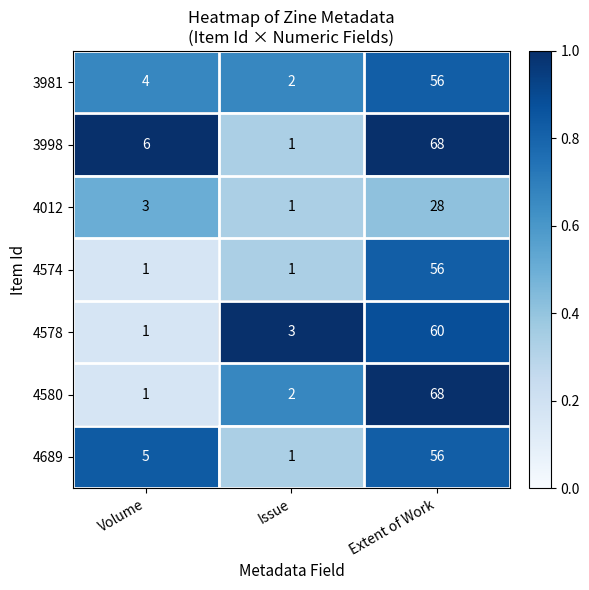

How many 4574 values are between 1 and 56?

3